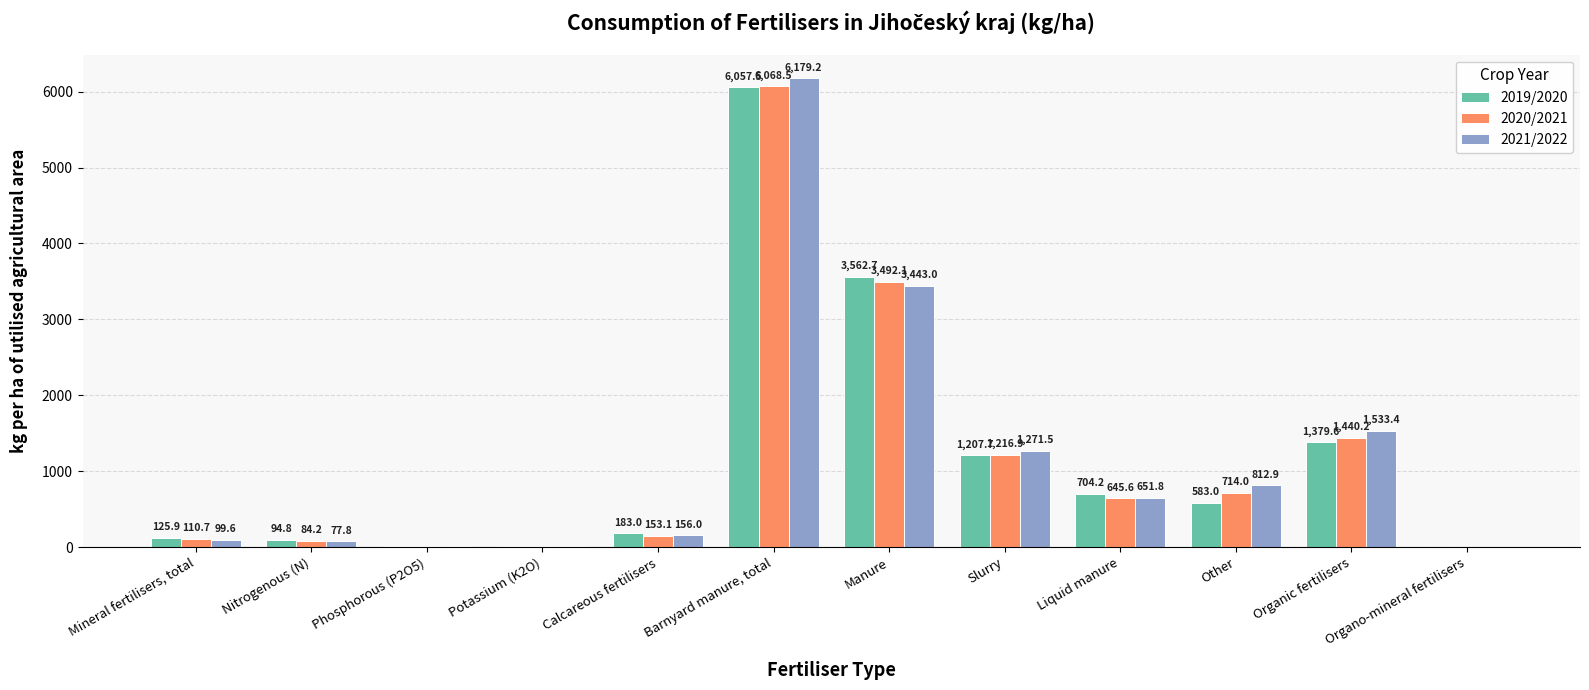

True or false: 2020/2021 has a value of 3492.1 at Manure.

True